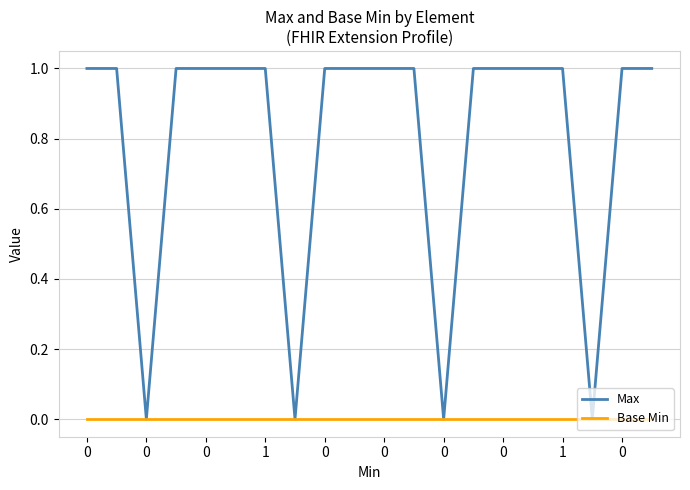

Which series has the widest spread of values?

Max